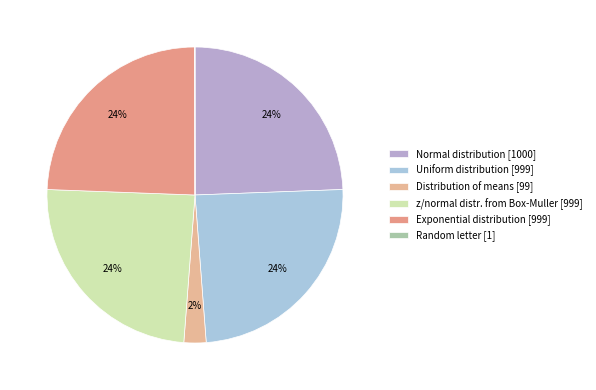

The Normal distribution slice represents 15% of the pie. True or false?

False